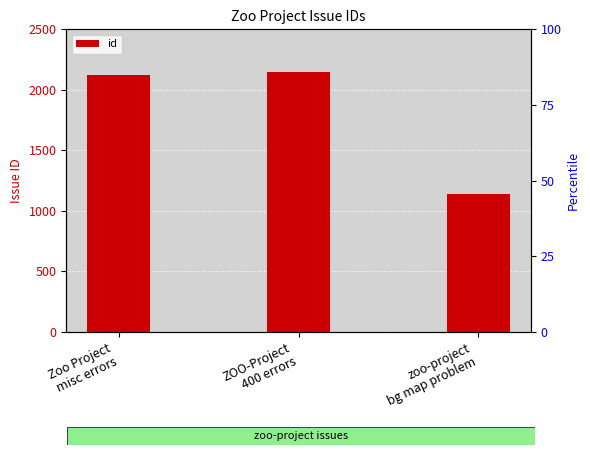

The value at zoo-project
bg map problem is 2008. True or false?

False